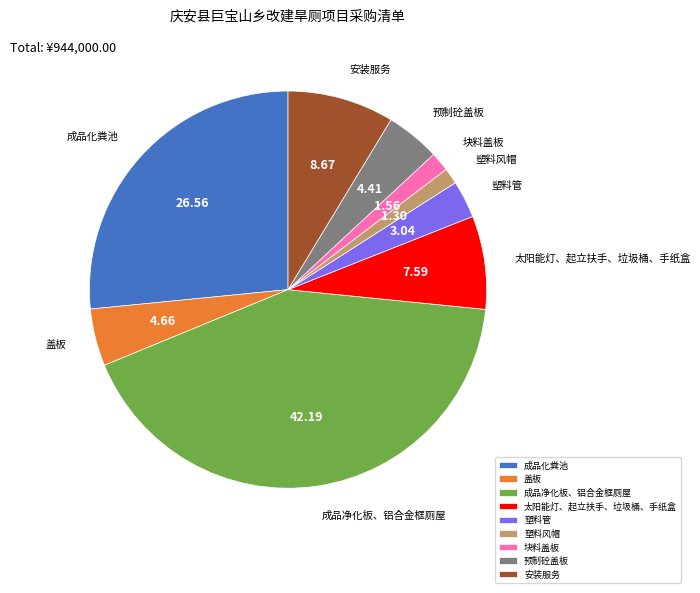

Which has a higher value, 塑料管 or 盖板?

盖板